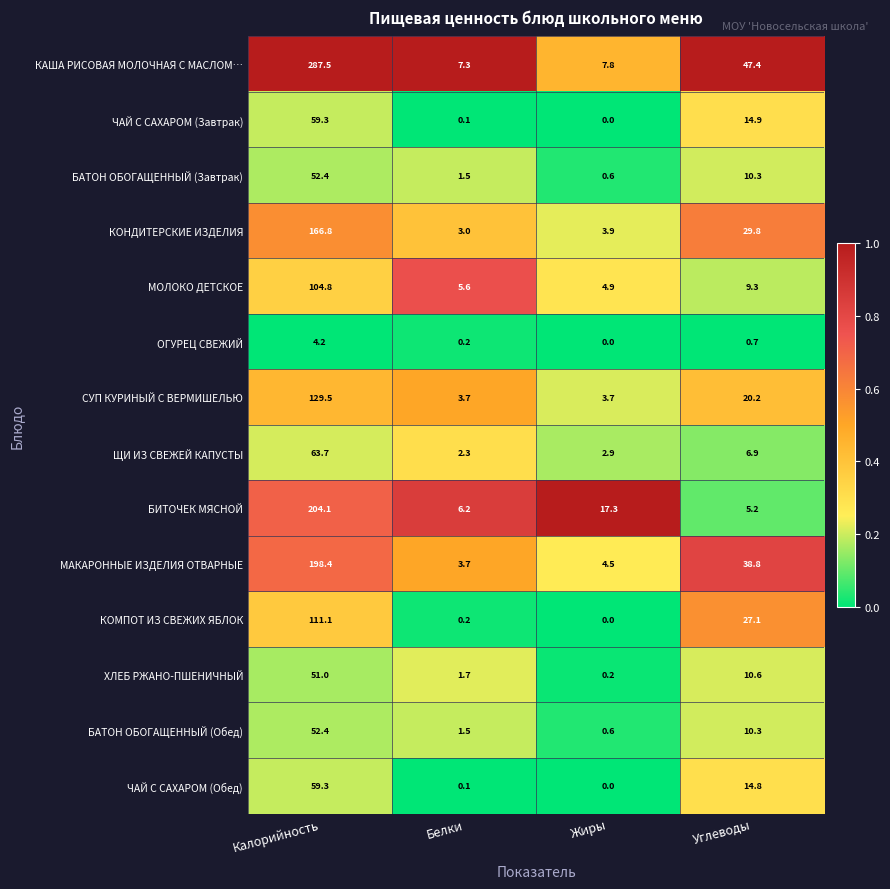

Which series has the largest total across all categories?

КАША РИСОВАЯ МОЛОЧНАЯ С МАСЛОМ…